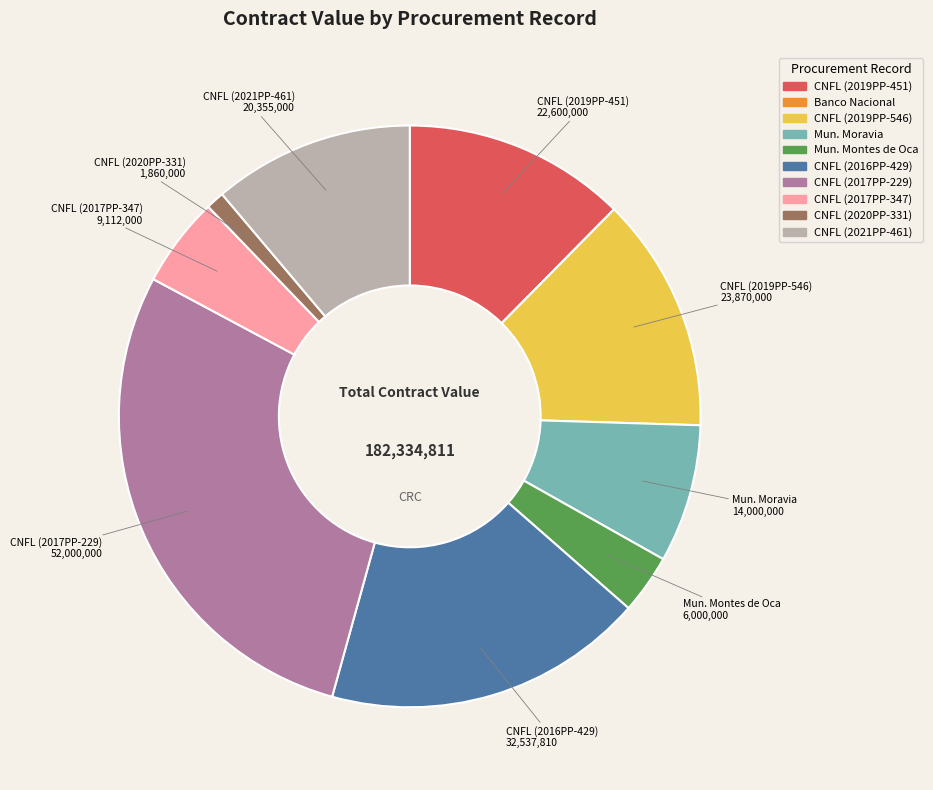

Which category has the biggest portion of the pie?

CNFL (2017PP-229)